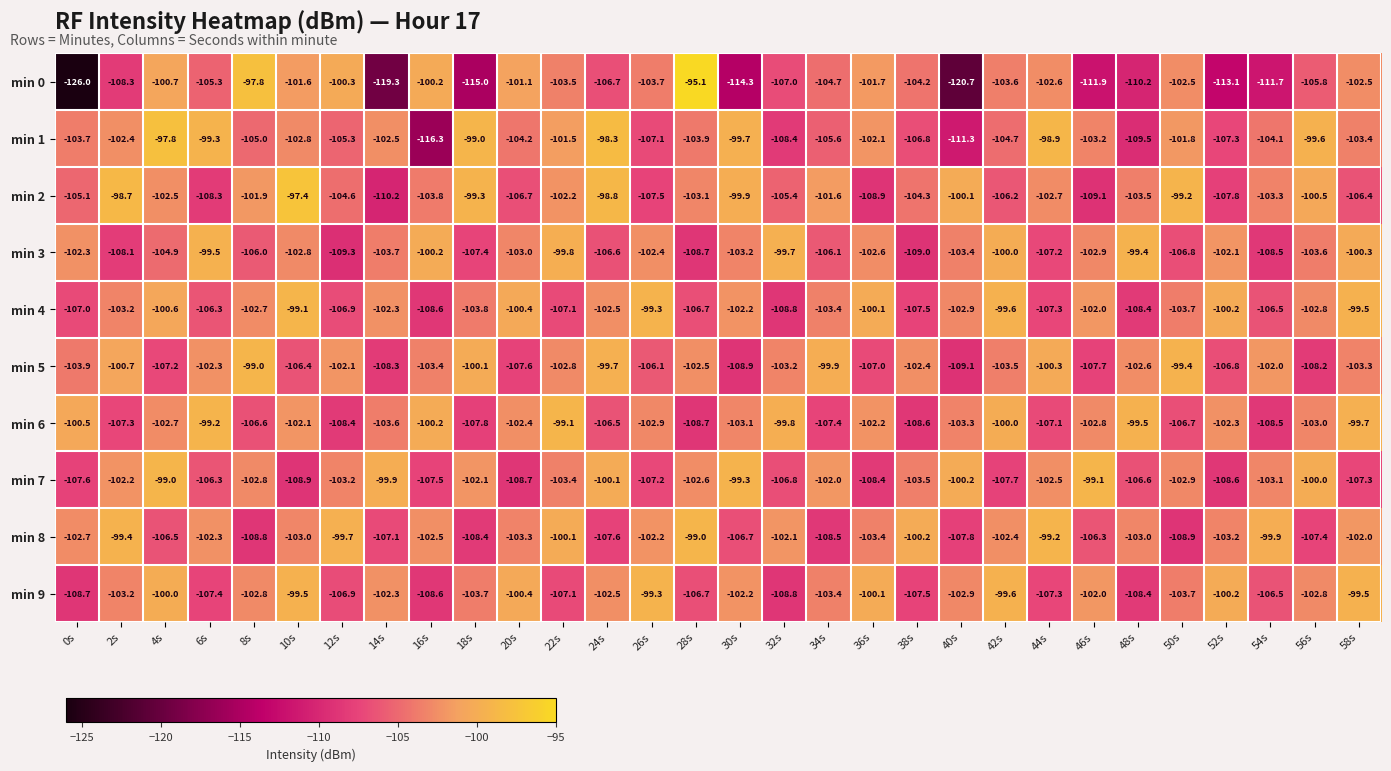

The value of min 5 at 6s is -26.3. True or false?

False